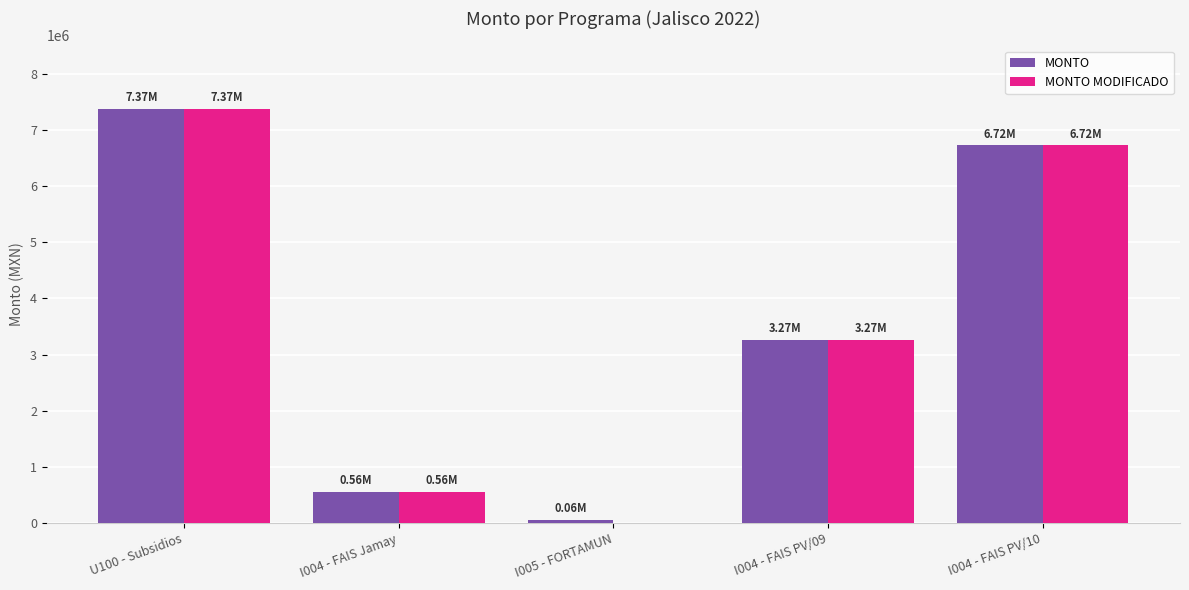

What is the total value across all series at I005 - FORTAMUN?

61725.0